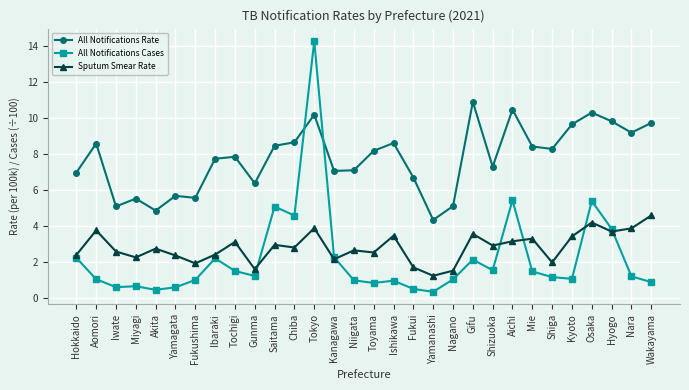

Which series changed the most between Yamagata and Fukui?

All Notifications Rate